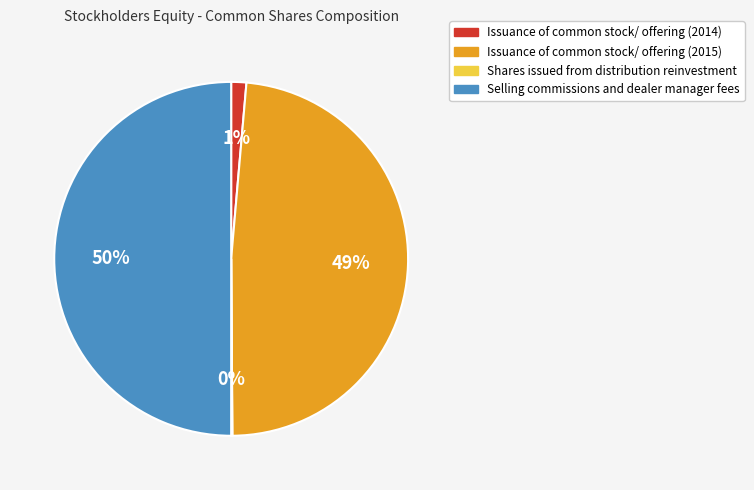

Which category has the biggest portion of the pie?

Selling commissions and dealer manager fees